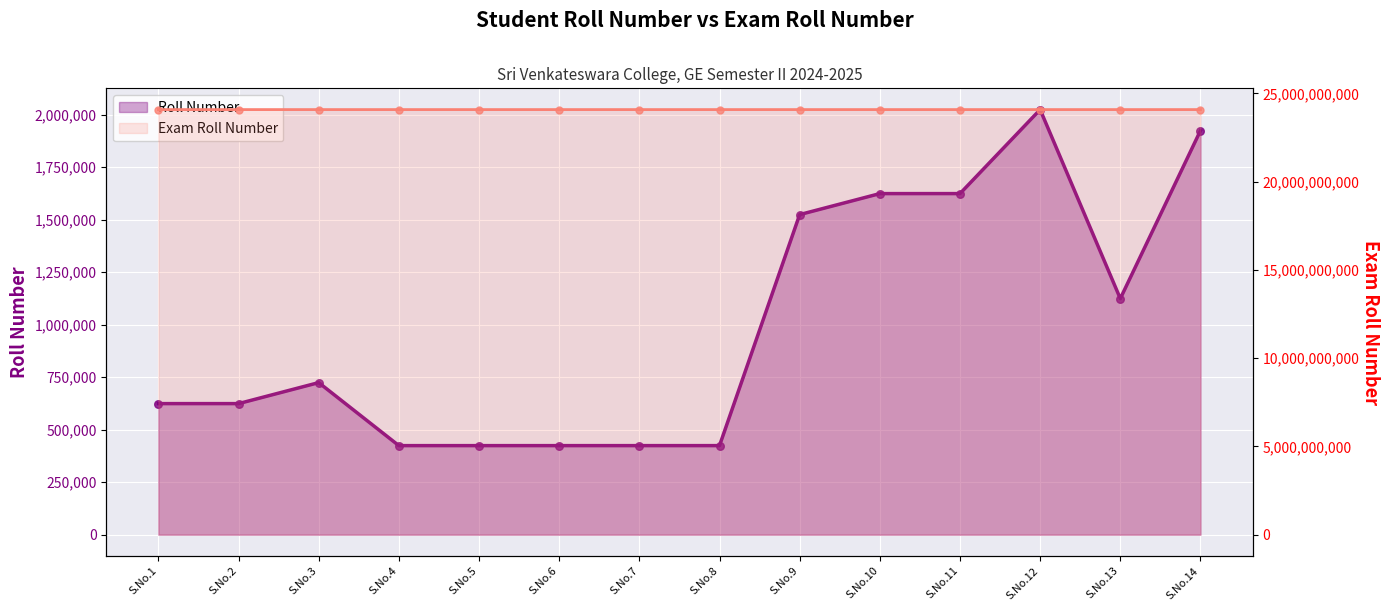

At which category is the sum across all series the highest?

S.No.12